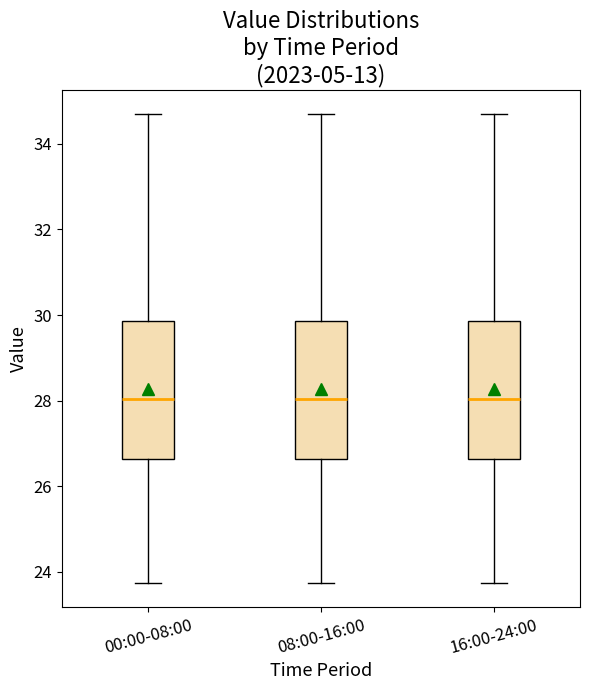

Reading left to right, read every box against the y-axis: the position of its median line, the range the box covers, and the ends of its whiskers. The values are not printed on the chart, so give them approximately, as read against the axis.

00:00-08:00: median 28.0, box 26.6 to 29.8, whiskers 23.8 to 34.8
08:00-16:00: median 28.0, box 26.6 to 29.8, whiskers 23.8 to 34.8
16:00-24:00: median 28.0, box 26.6 to 29.8, whiskers 23.8 to 34.8